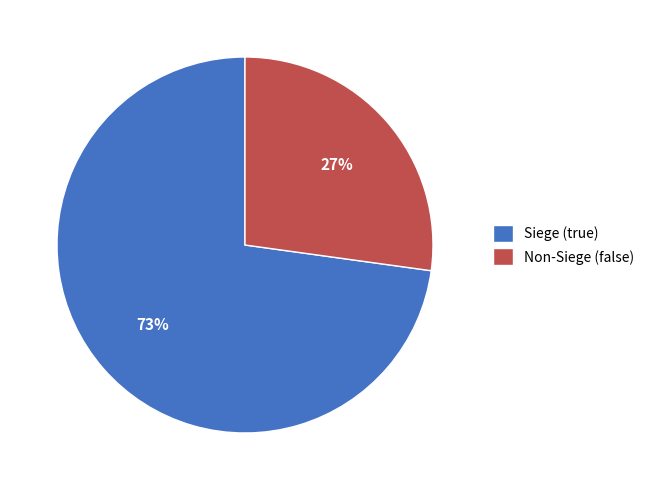

What is the majority slice?

Siege (true)